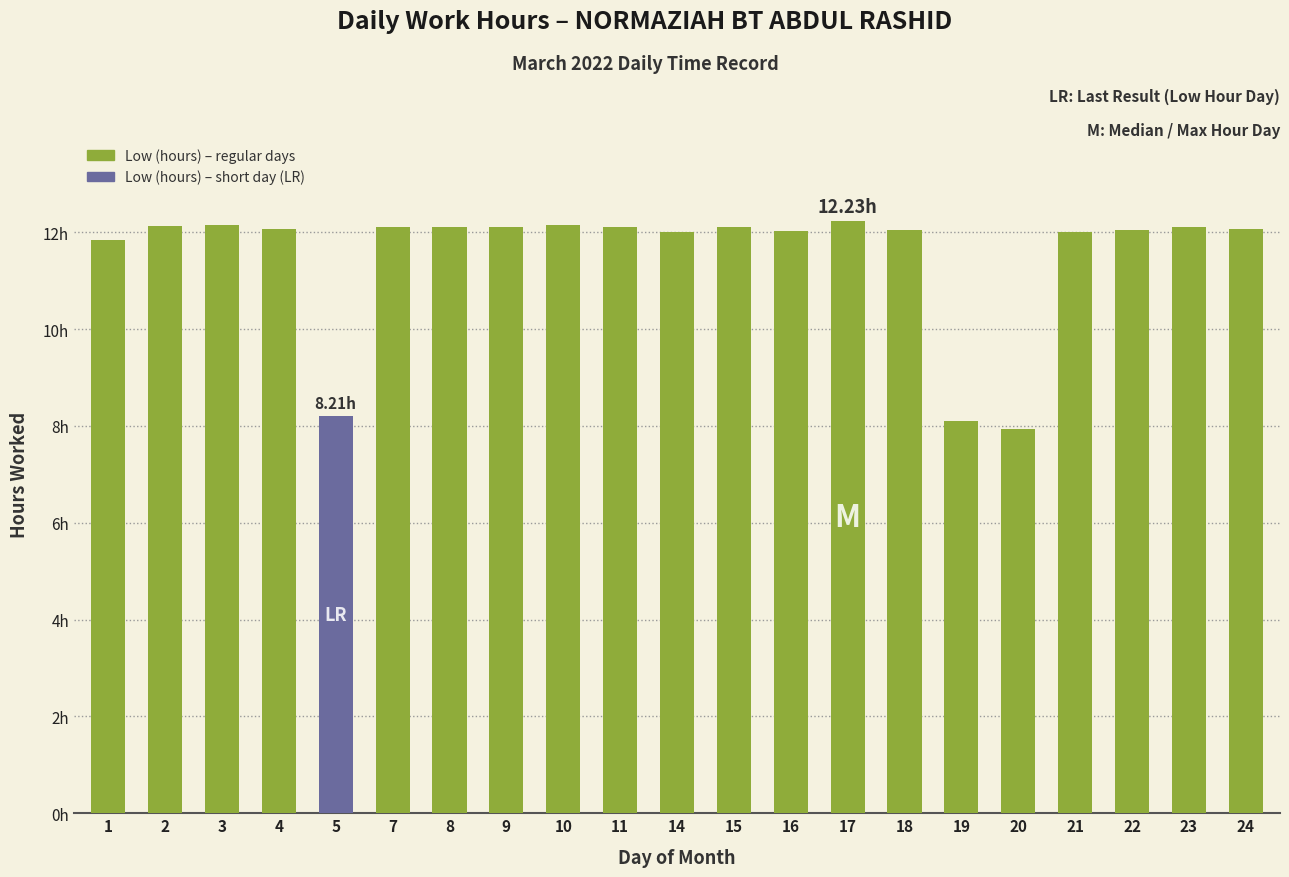

The value at 10 is 12.2. True or false?

True